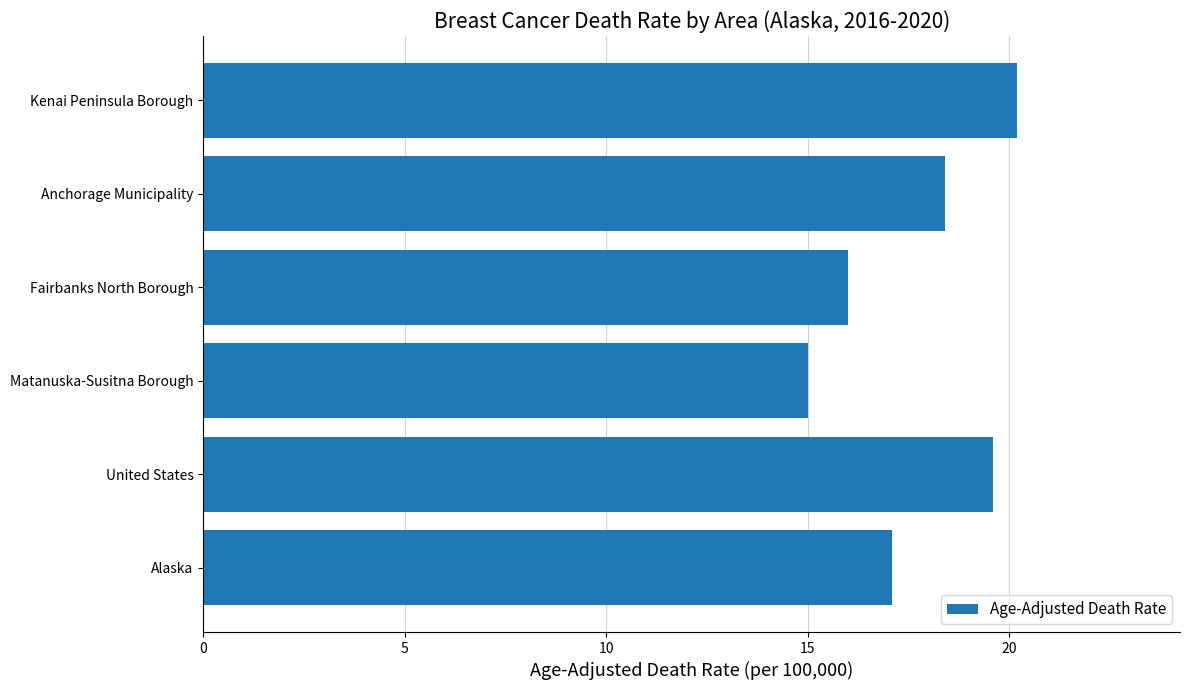

True or false: the data shows 15.0 at Matanuska-Susitna Borough.

True